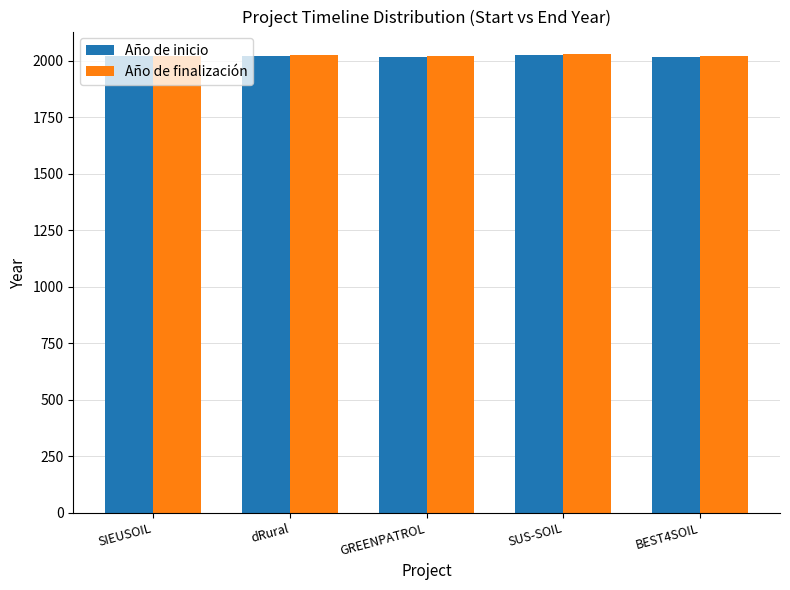

How many groups of bars are there?

5